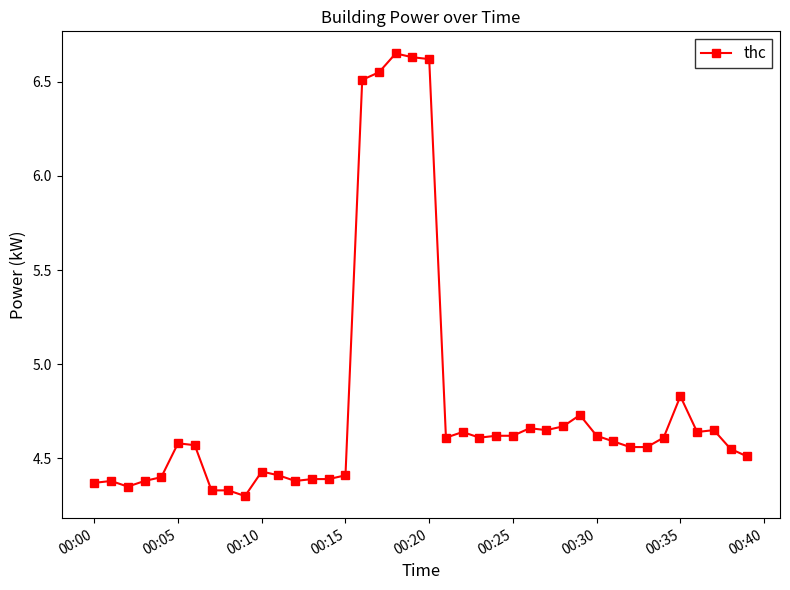

What is the sum of all values?

191.3